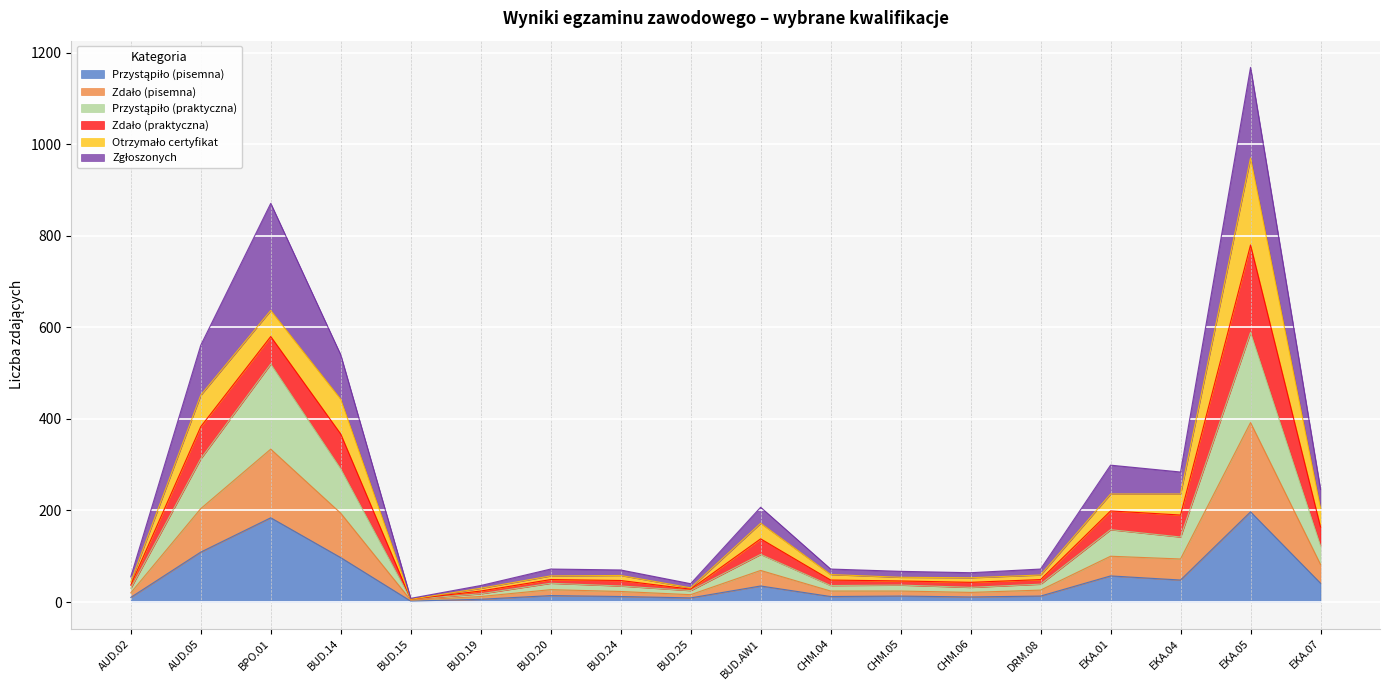

At which category is the sum across all series the highest?

EKA.05